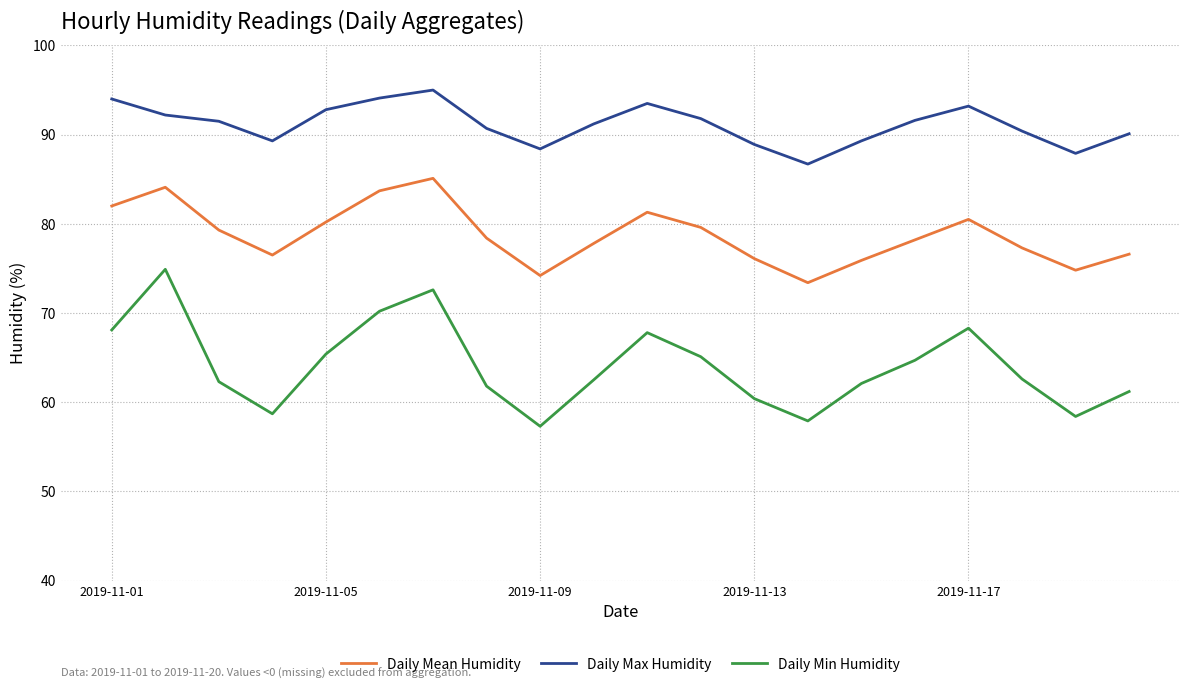

True or false: Daily Mean Humidity and Daily Max Humidity cross at least once.

False